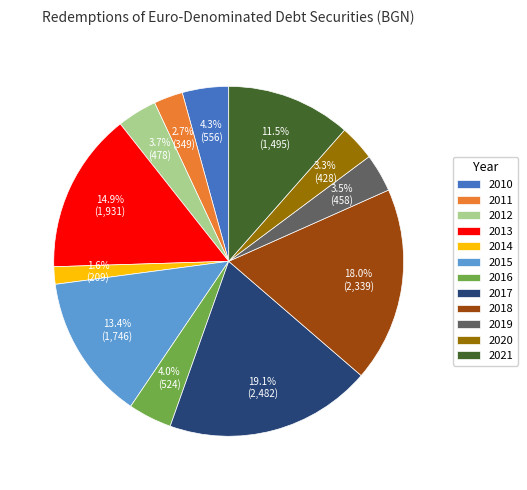

How many slices are in this pie chart?

12